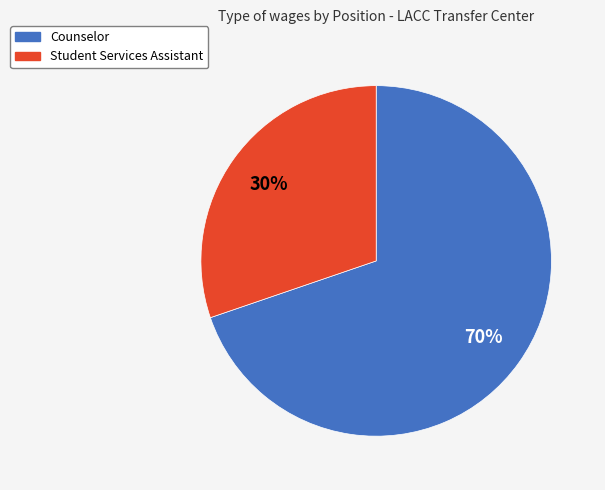

Count the number of slices in the pie.

2